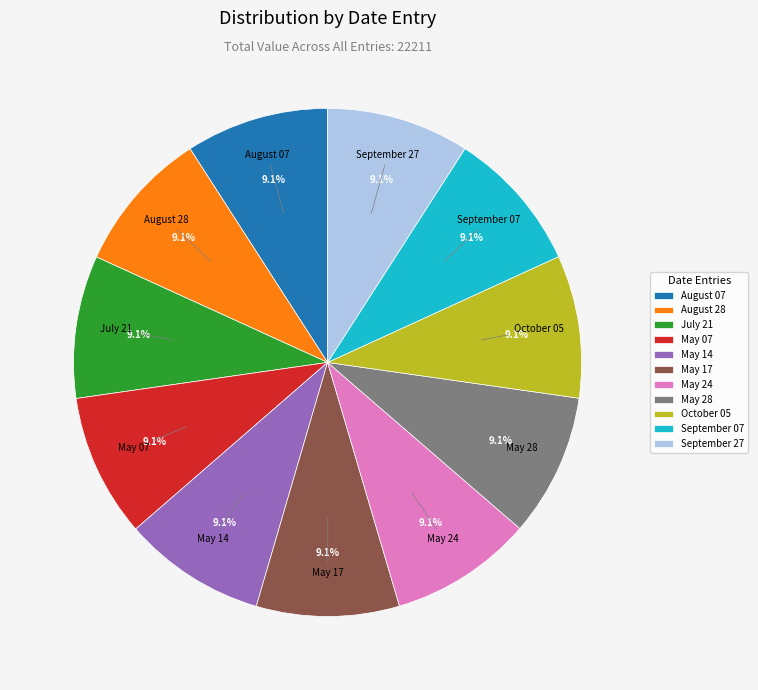

What is the total percentage of August 07 and May 17?

18.2%